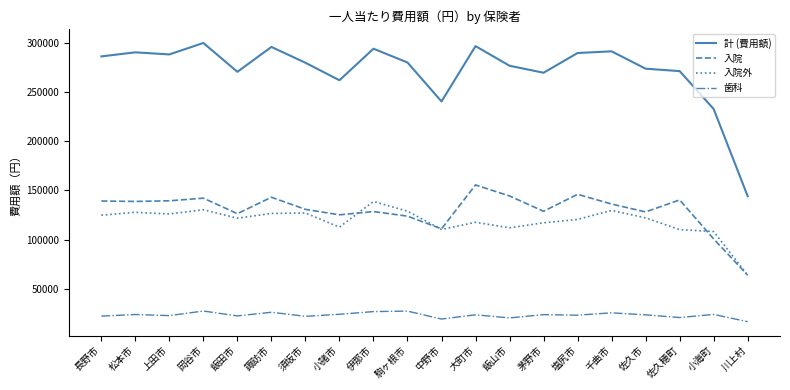

Which series changed the most between 岡谷市 and 川上村?

計 (費用額)